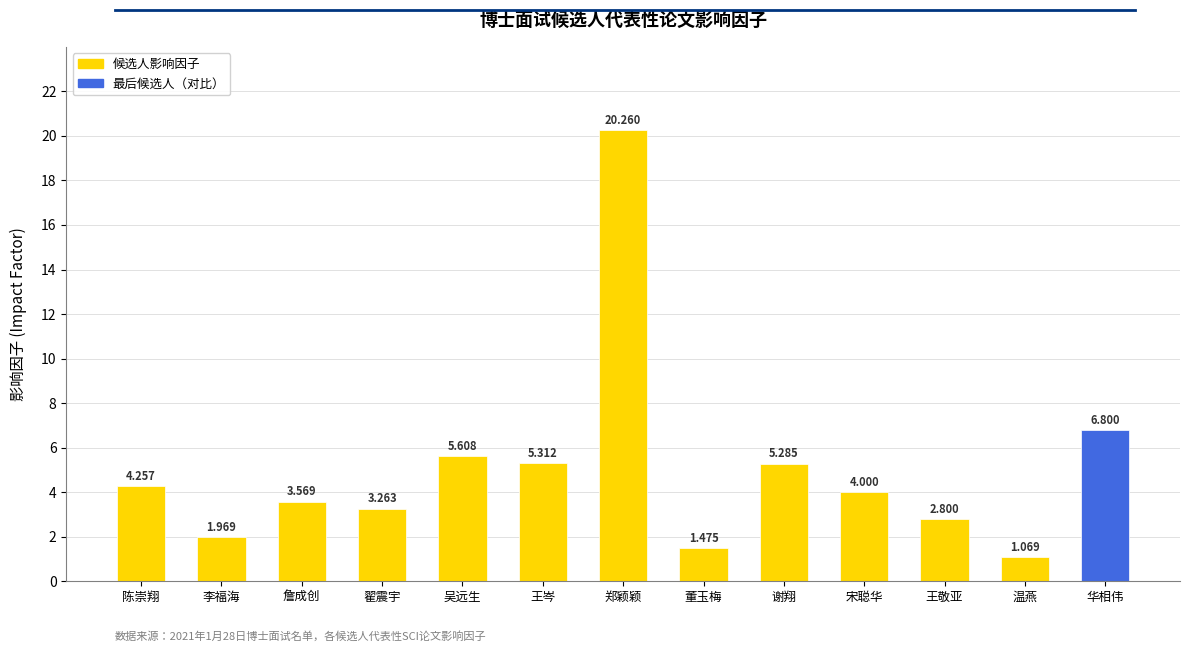

At which category does the chart reach its peak across all series?

郑颖颖